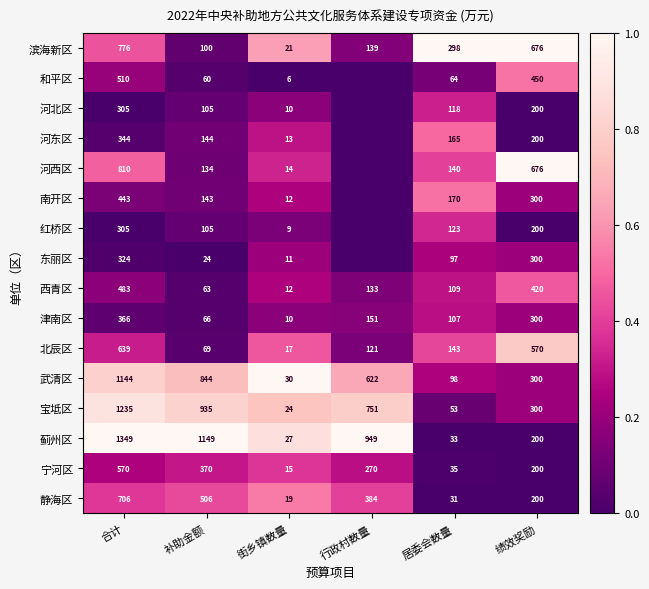

At which label does 武清区 first exceed 622?

合计